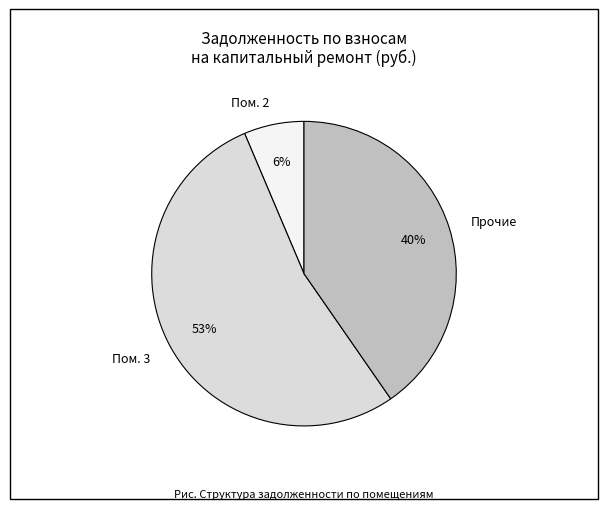

What is the largest slice in the pie chart?

Пом. 3